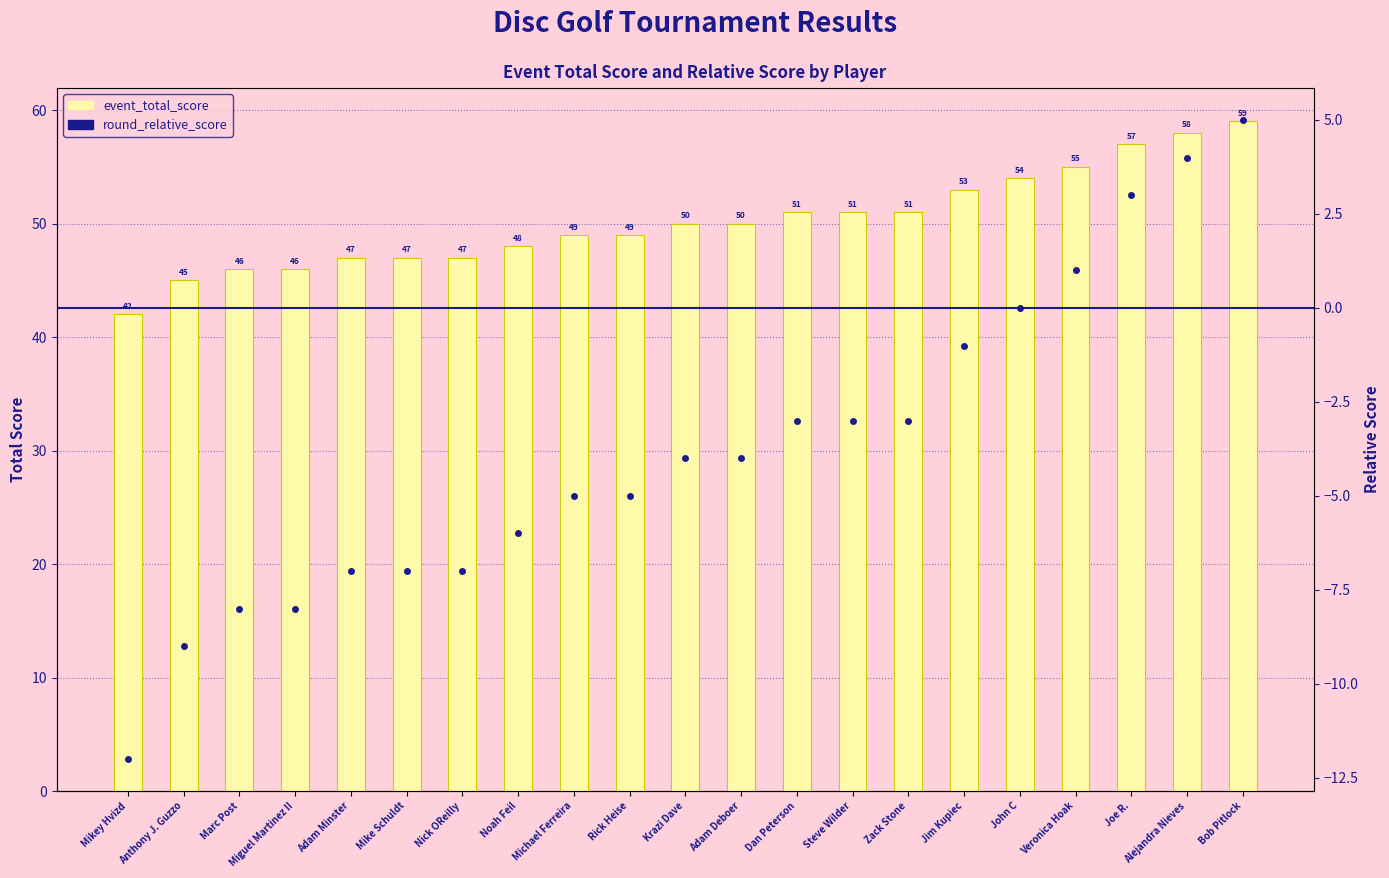

What is the maximum value for round_relative_score?

5